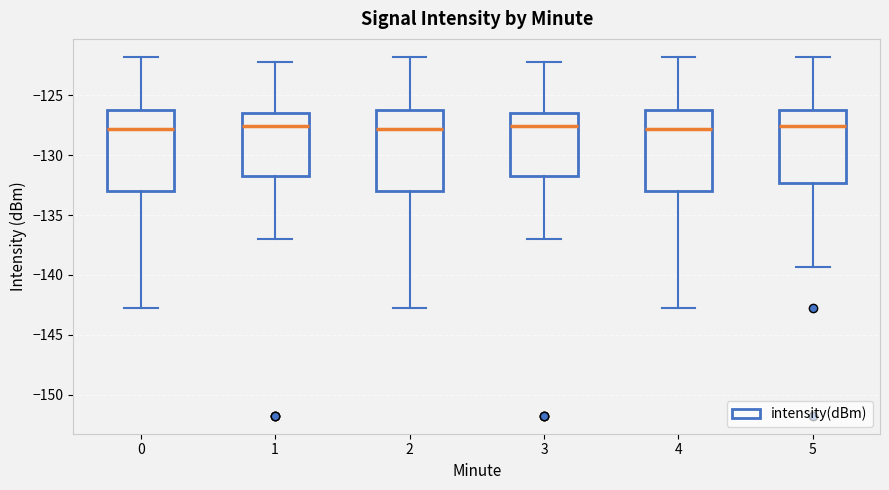

Reading left to right, transcribe this box plot: for each box, give where its median line is, the range the box spans, and where its two whiskers end, as read against the y-axis. The values are not printed on the chart, so give them approximately, as read against the axis.

0: median -128.0, box -133.0 to -126.0, whiskers -143.0 to -122.0
1: median -127.5, box -131.5 to -126.5, whiskers -137.0 to -122.5
2: median -128.0, box -133.0 to -126.0, whiskers -143.0 to -122.0
3: median -127.5, box -131.5 to -126.5, whiskers -137.0 to -122.5
4: median -128.0, box -133.0 to -126.0, whiskers -143.0 to -122.0
5: median -127.5, box -132.5 to -126.0, whiskers -139.5 to -122.0